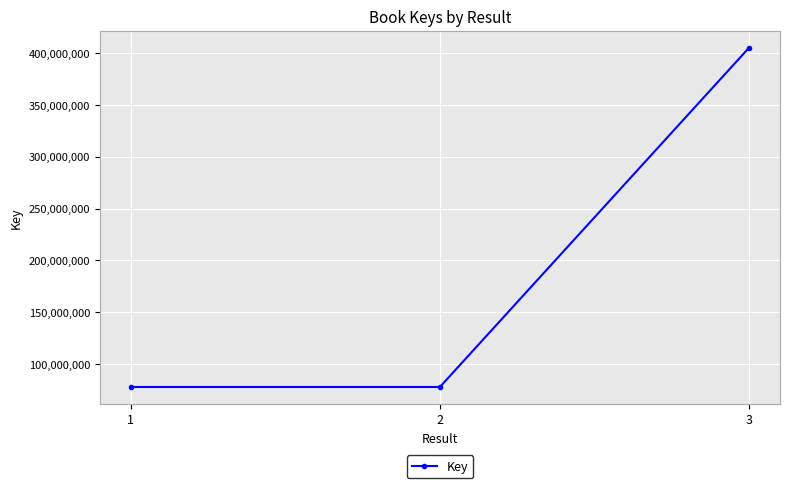

The value at 2 is 77827443. True or false?

True